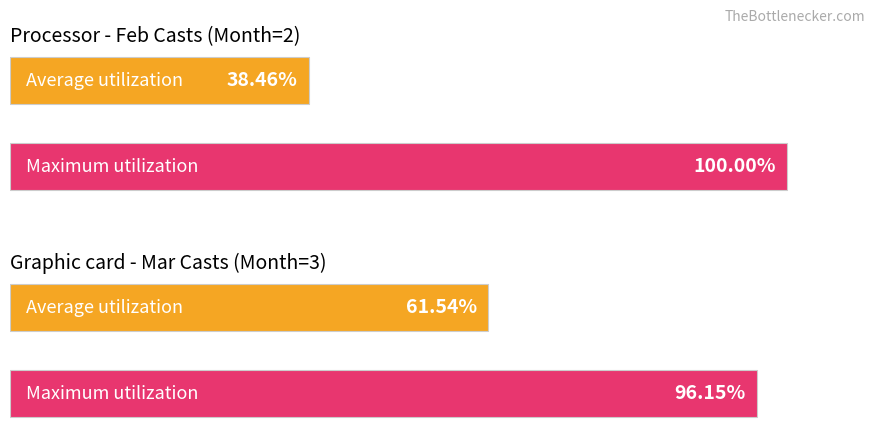

Are the bars horizontal?

Yes